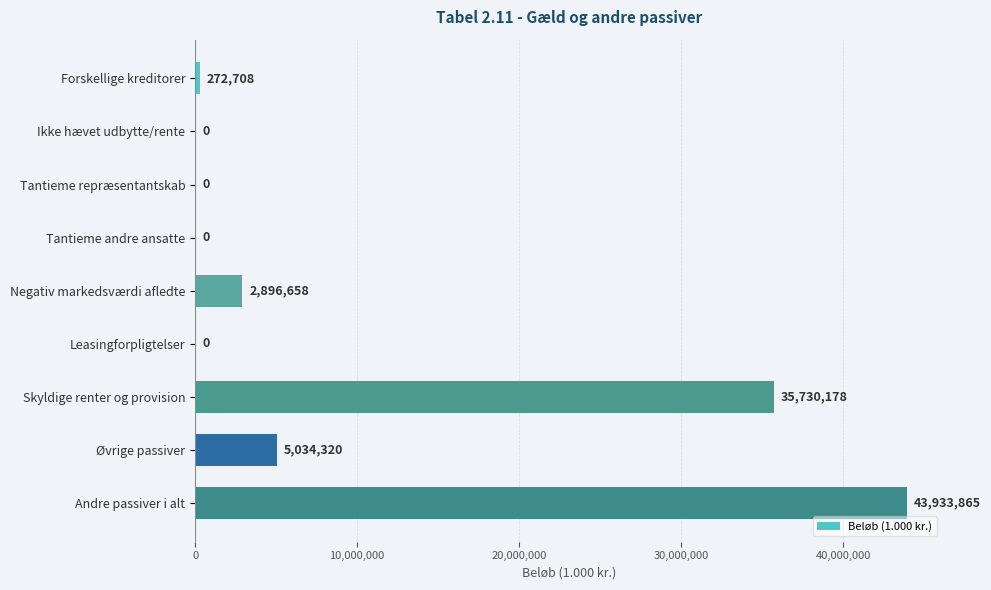

The chart shows a value of 0 at Tantieme repræsentantskab. True or false?

True